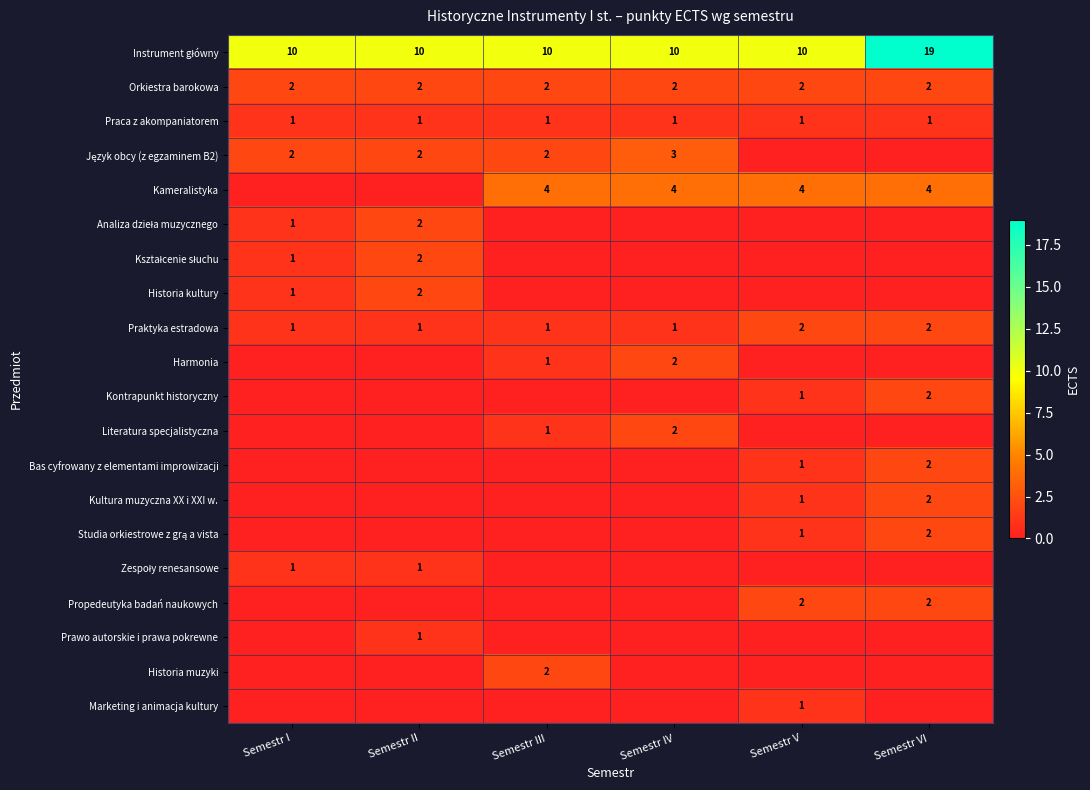

At which category is the sum across all series the highest?

Semestr VI